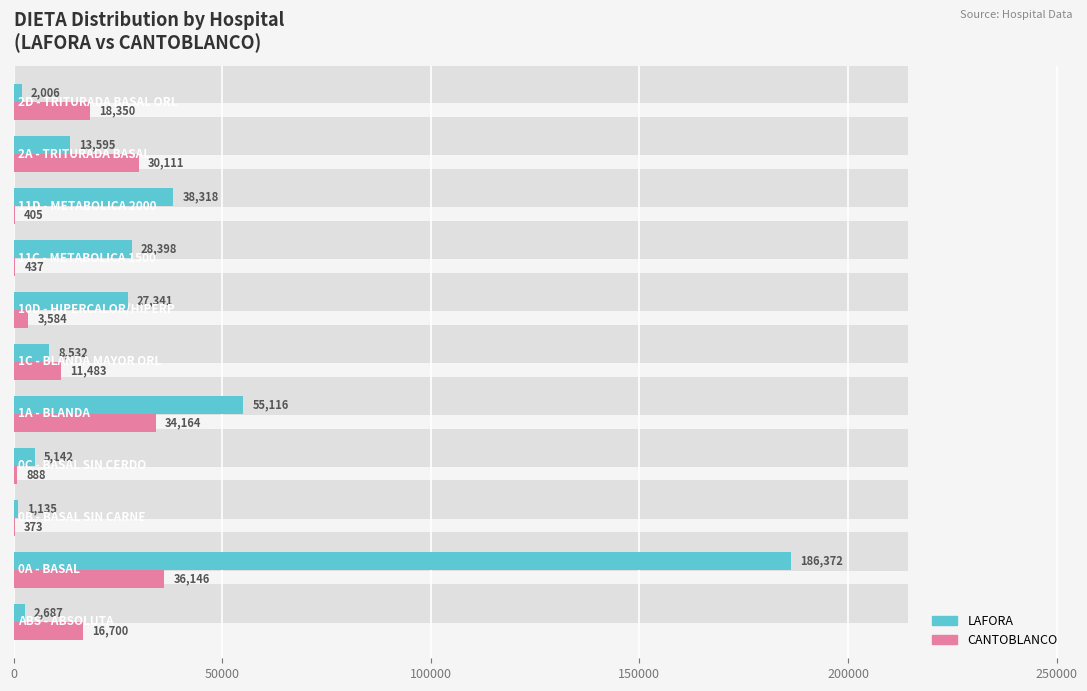

The LAFORA series shows 1842 at 150000. True or false?

False